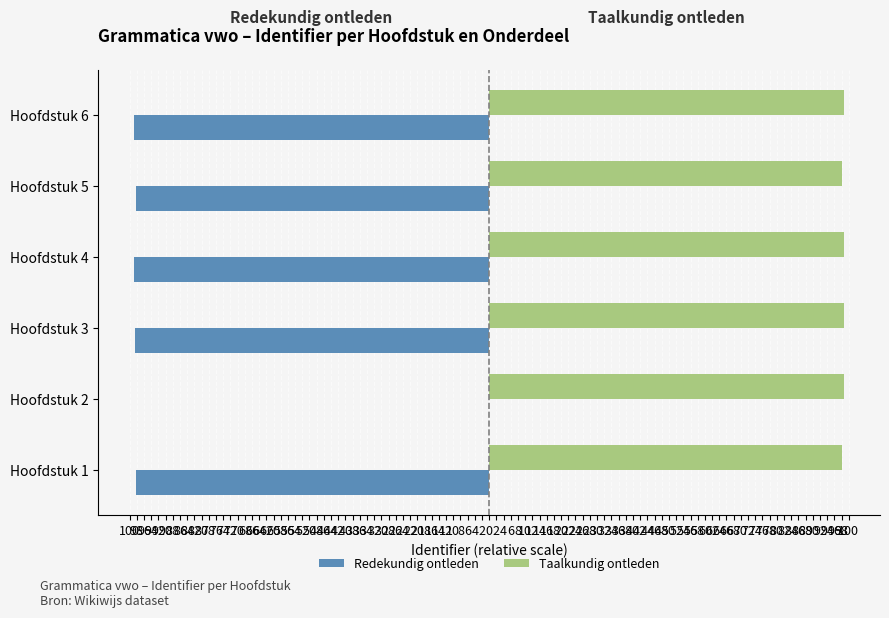

What are all the series names shown in the legend?

Redekundig ontleden, Taalkundig ontleden